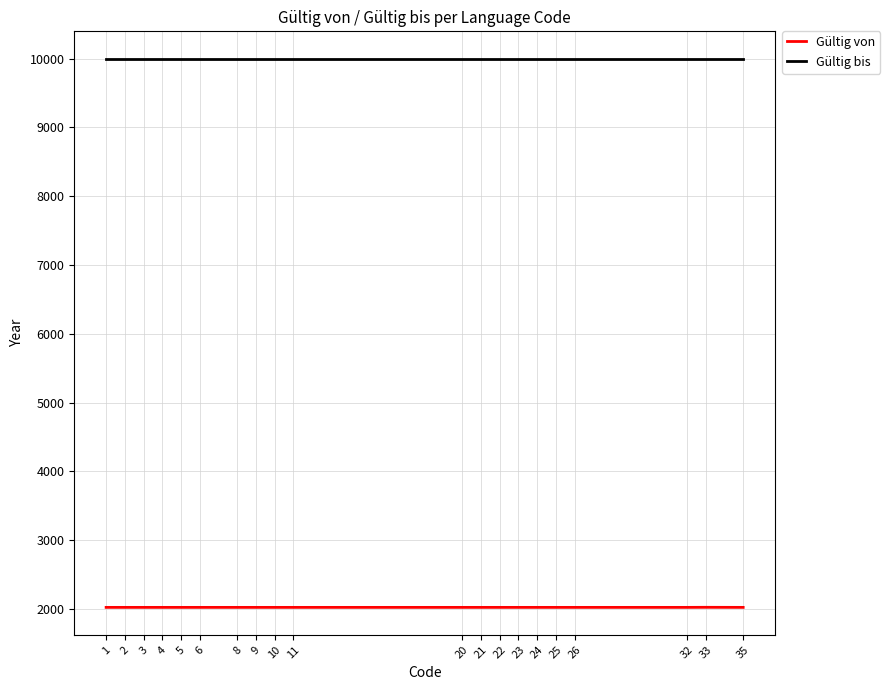

Does the chart display data point markers on the line(s)?

No